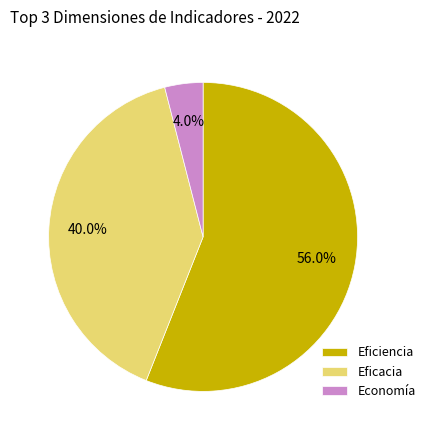

To the nearest percent, what percentage of the pie is Economía?

4%